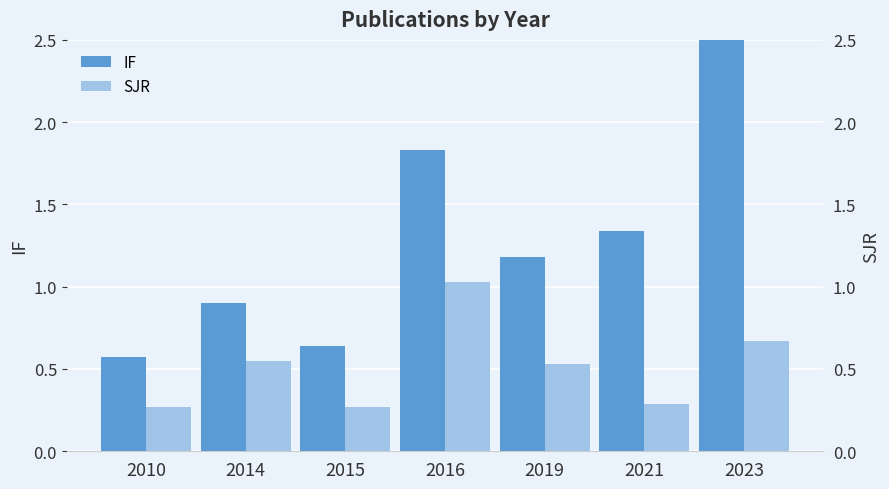

Does the chart contain any negative values?

No